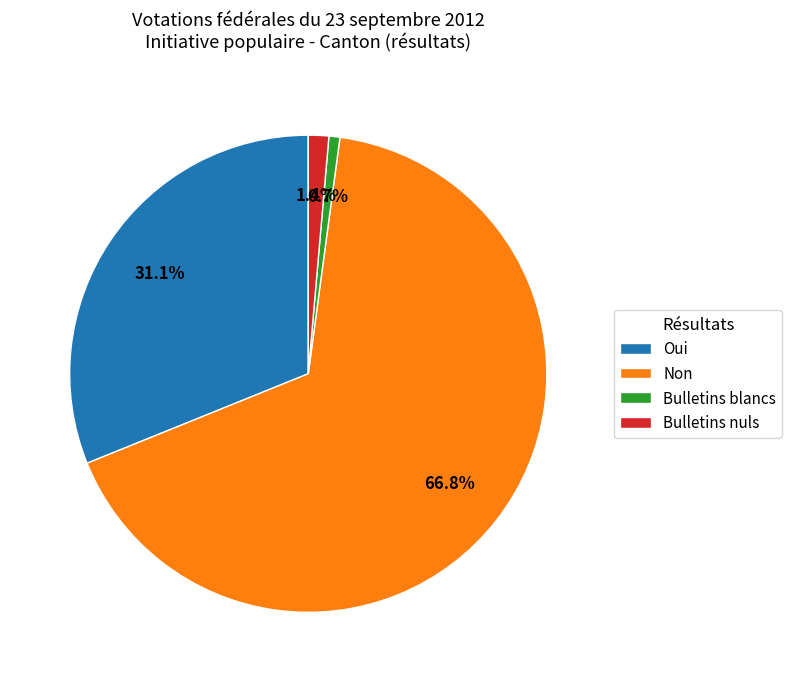

Is it true that Bulletins blancs is 11% of the pie?

False